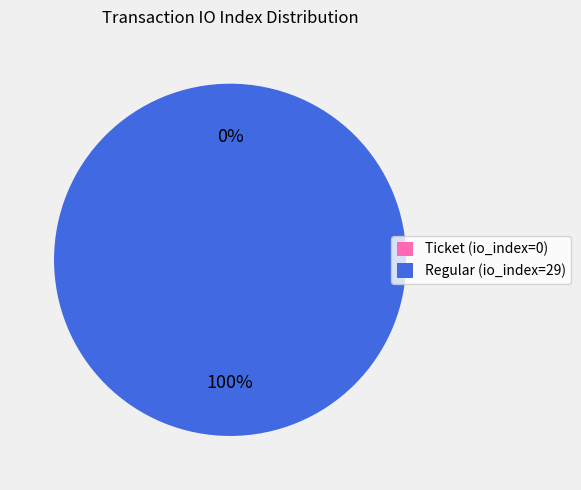

Which has a higher value, Ticket (io_index=0) or Regular (io_index=29)?

Regular (io_index=29)